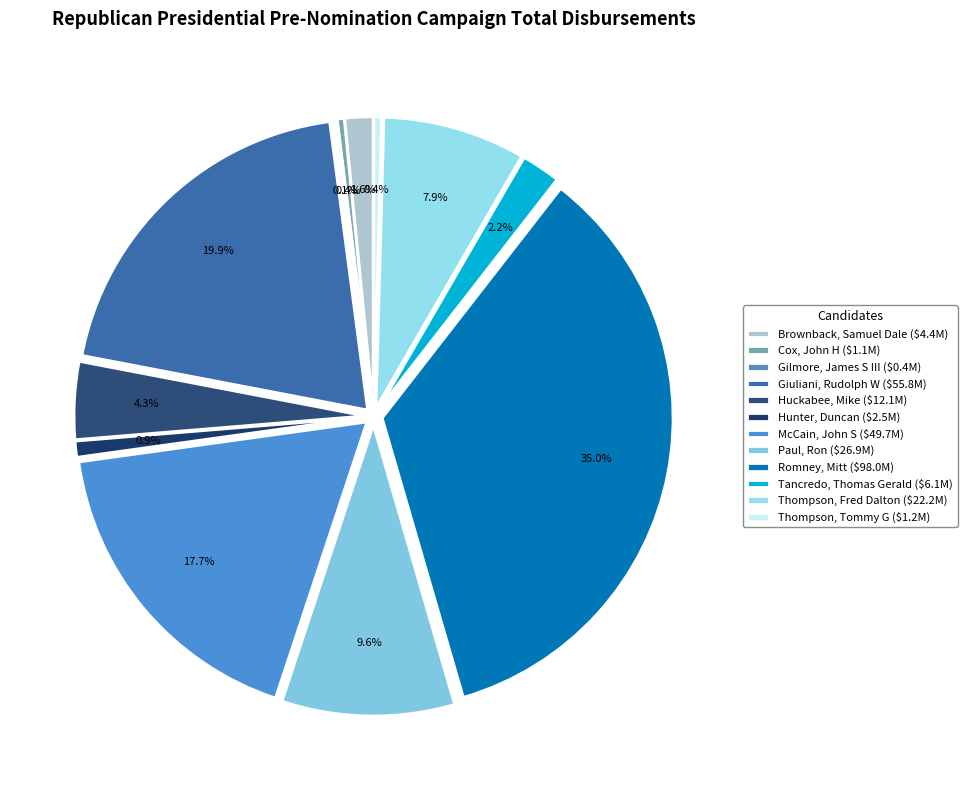

Is there any slice that represents more than half of the pie?

No